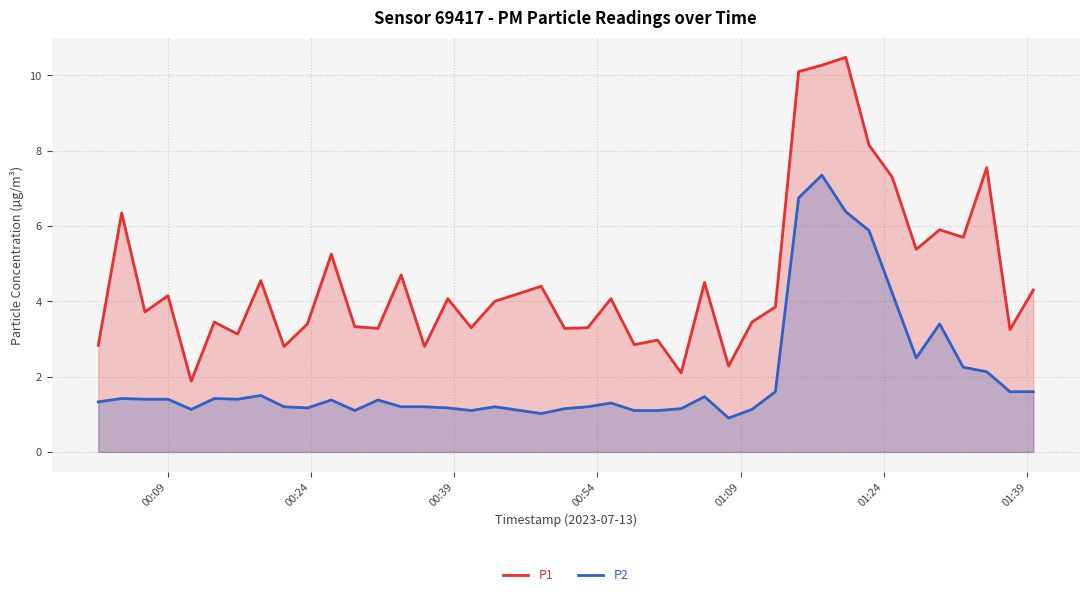

How many interior local peaks does the P2 series have?

10